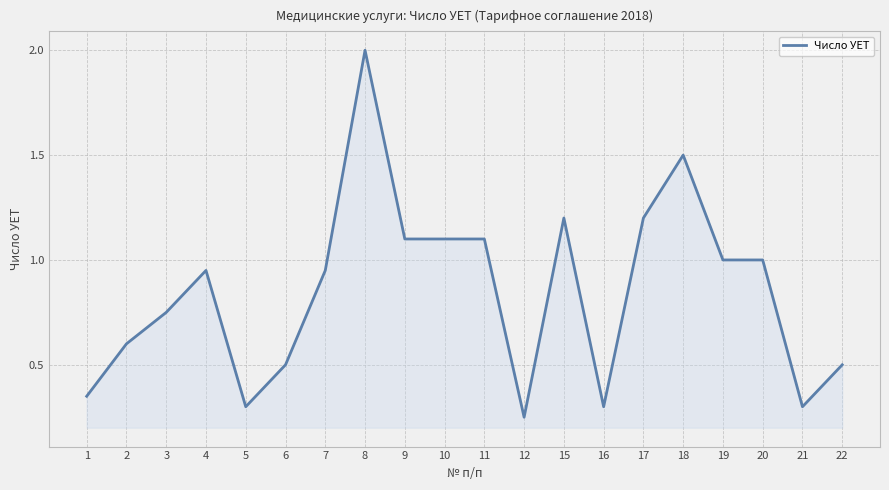

What is the change in value from 2 to 18?

+0.9